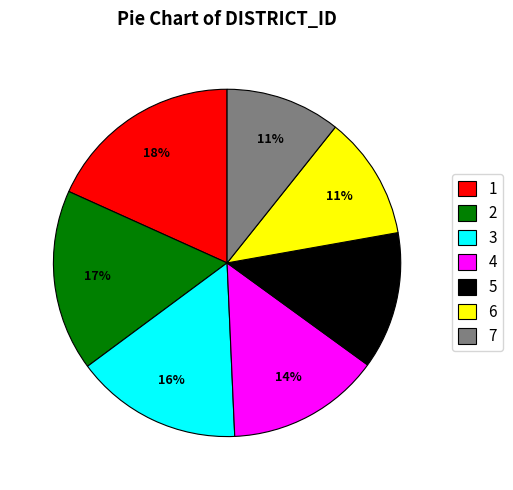

Is it true that 1 is 18% of the pie?

True